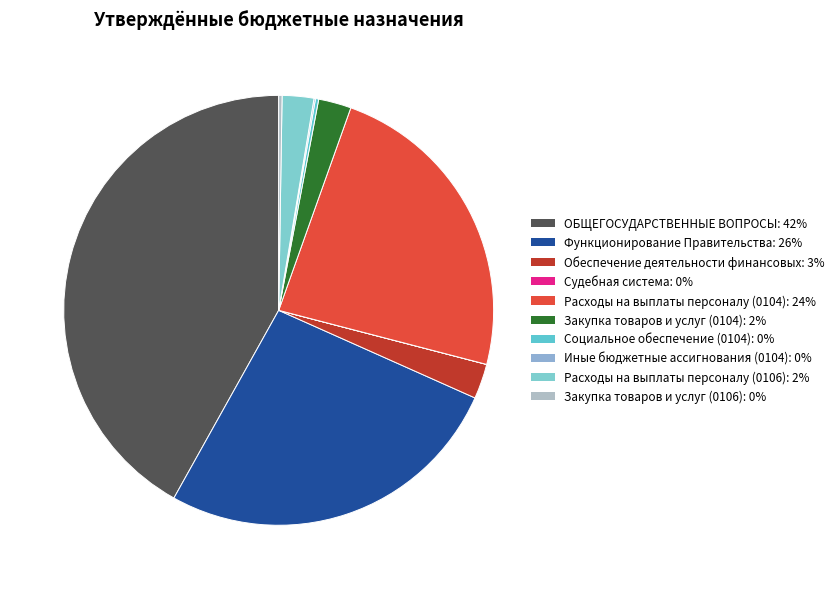

Which category has the smallest portion of the pie?

Судебная система